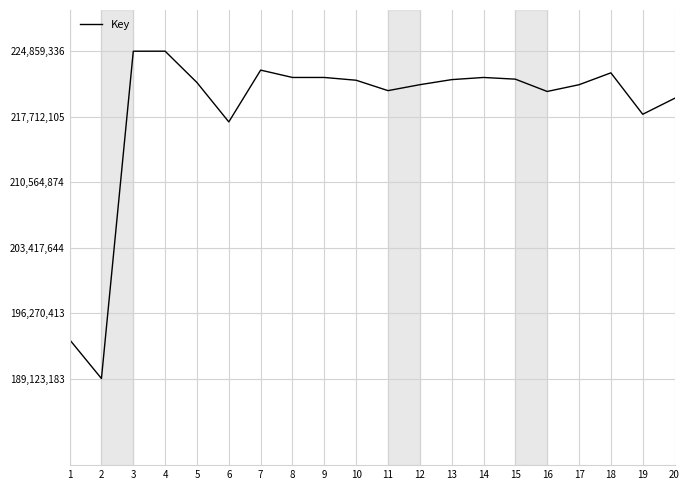

What is the maximum value shown in the chart?

224859336